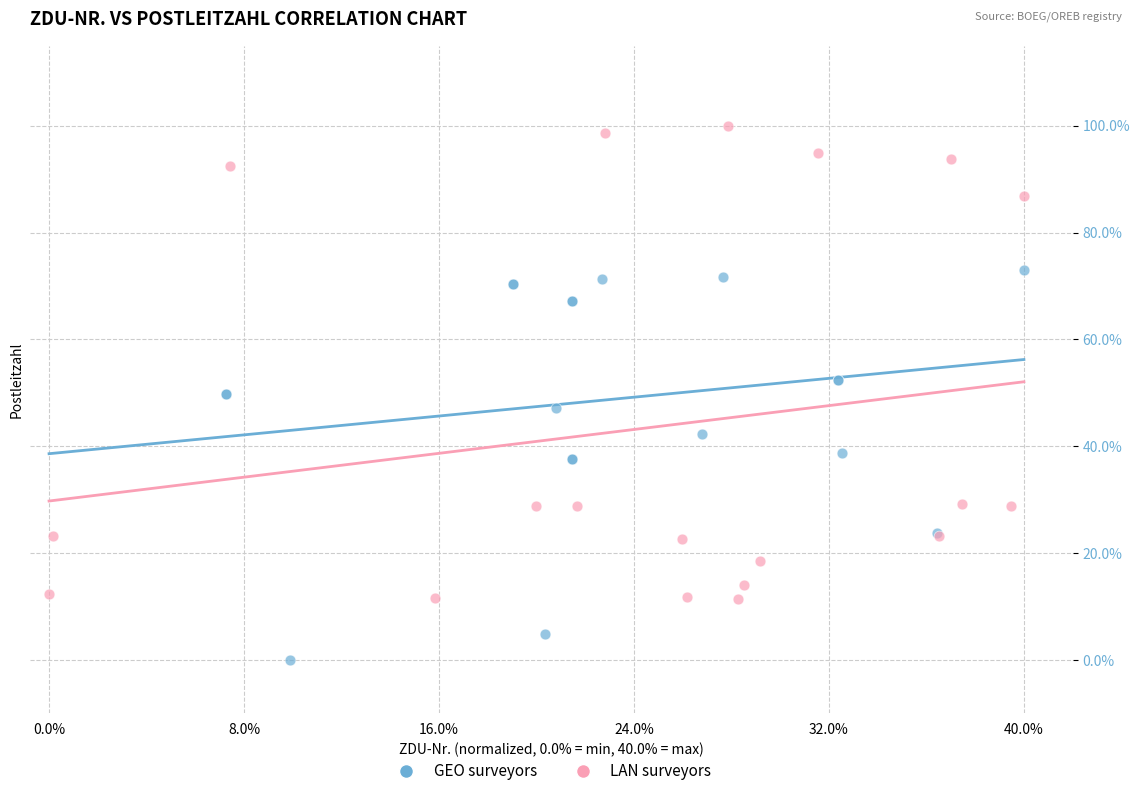

What are all the series names shown in the legend?

GEO surveyors, LAN surveyors